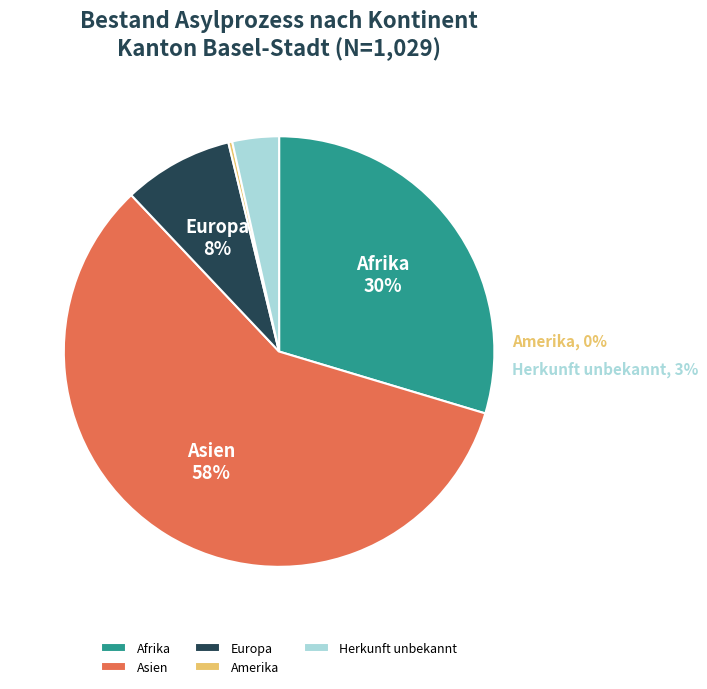

Which category has the biggest portion of the pie?

Asien